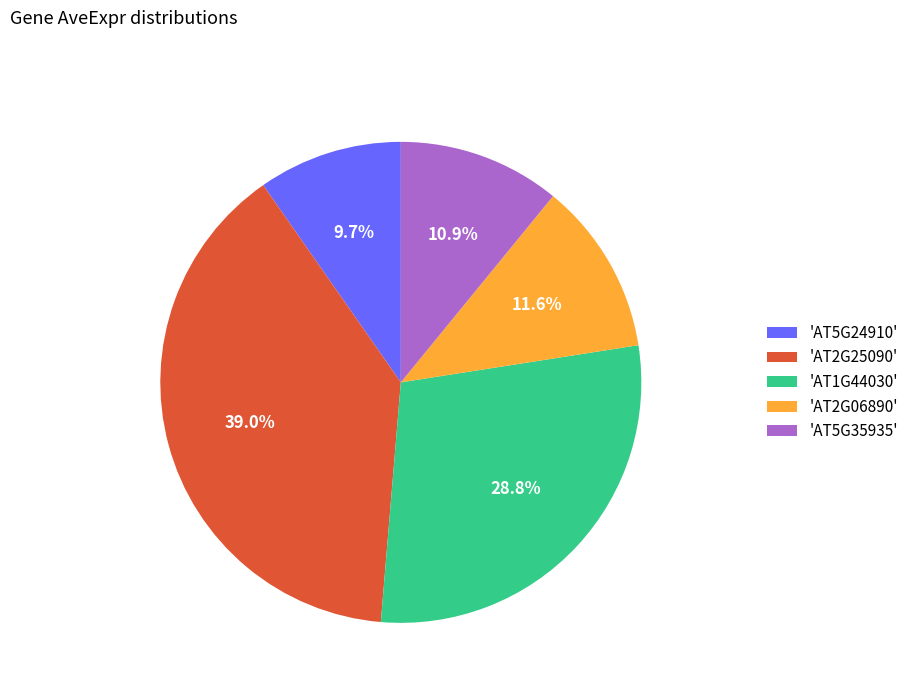

Count the number of slices in the pie.

5